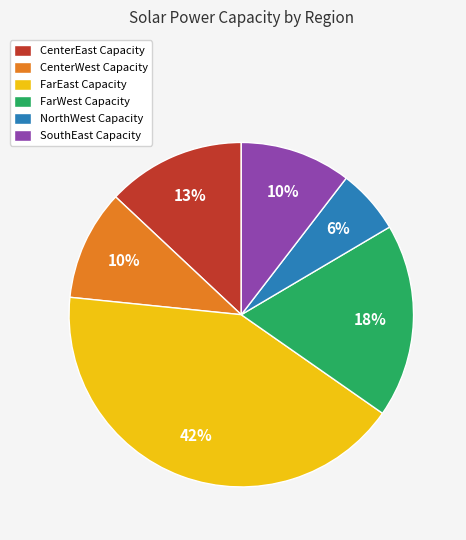

To the nearest percent, what percentage of the pie is SouthEast Capacity?

10%